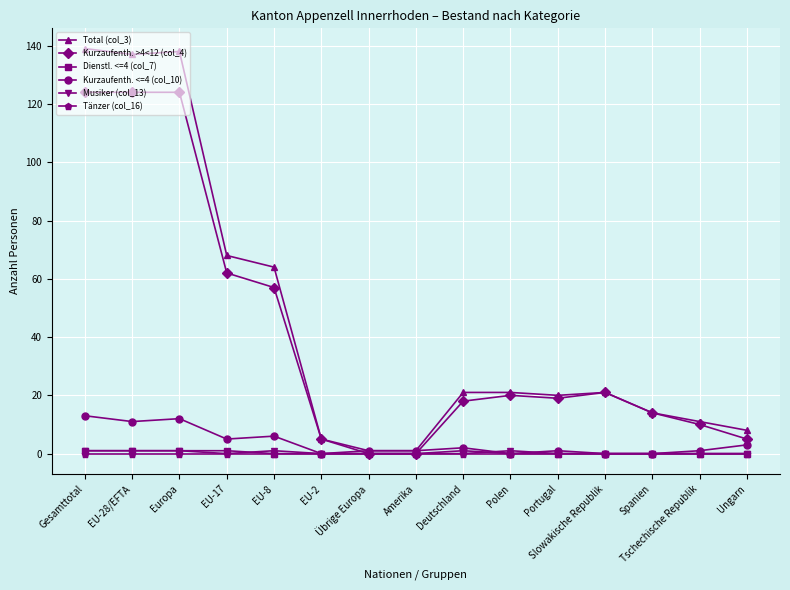

What is the difference between the Kurzaufenth. <=4 (col_10) values at Ungarn and Europa?

9